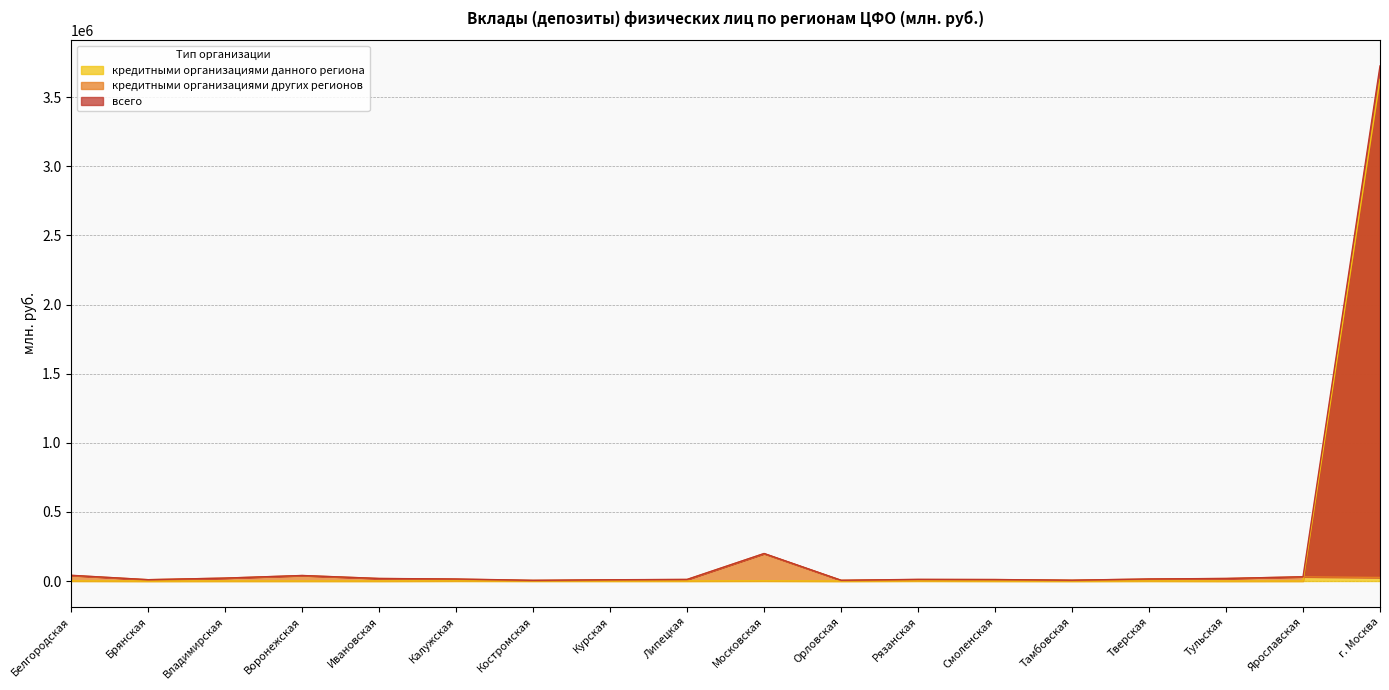

True or false: всего and кредитными организациями других регионов cross at least once.

False